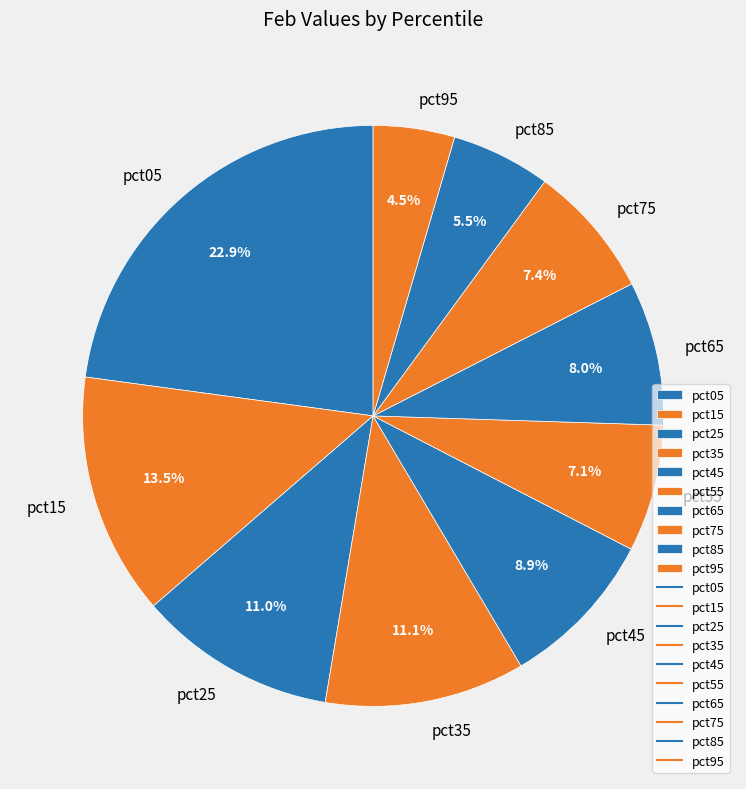

Count the number of slices in the pie.

10